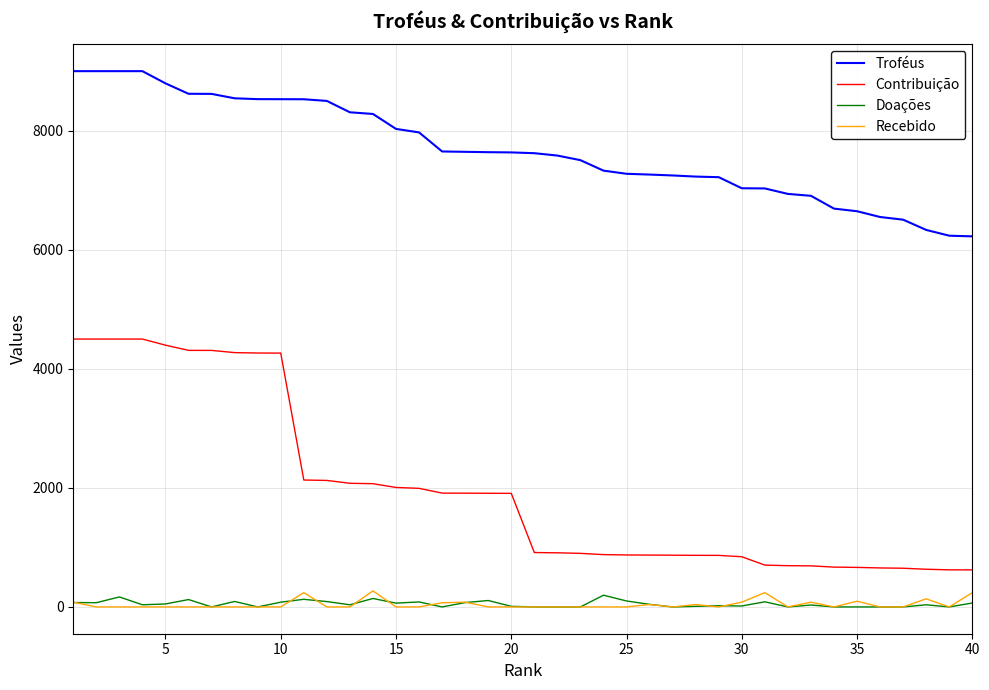

Is this an area chart (filled region under the line)?

No